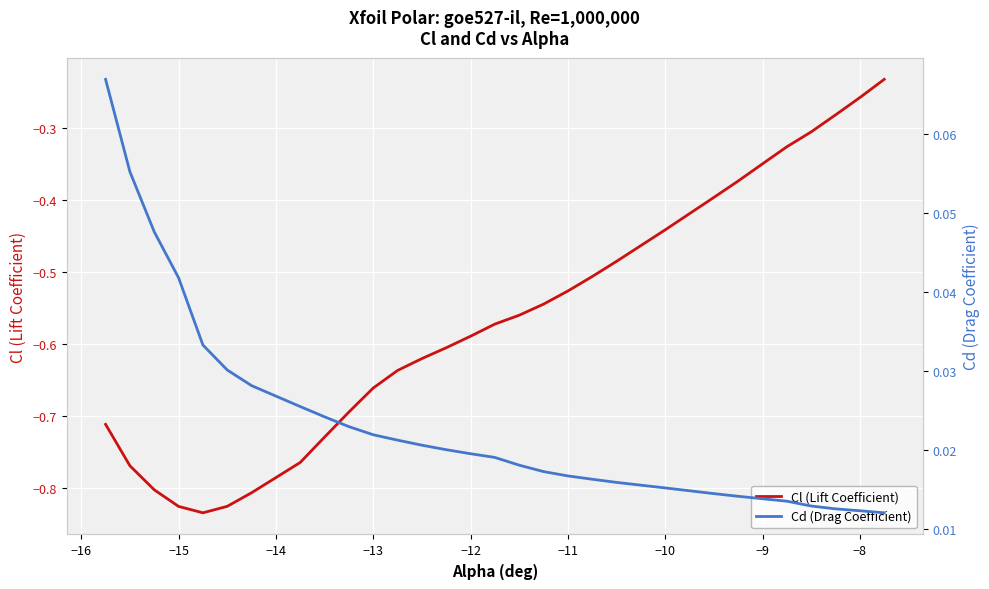

True or false: Cl (Lift Coefficient) has a value of -0.9 at −11.

False